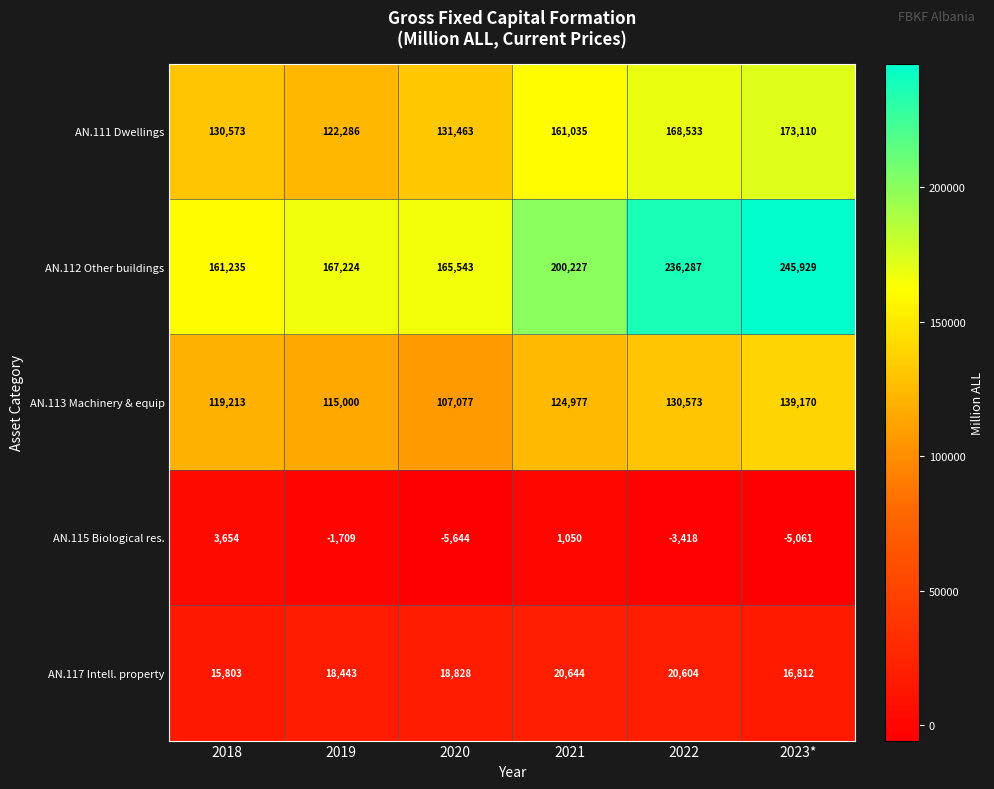

What is the approximate value of AN.117 Intell. property at 2021, to the nearest 50?

20650